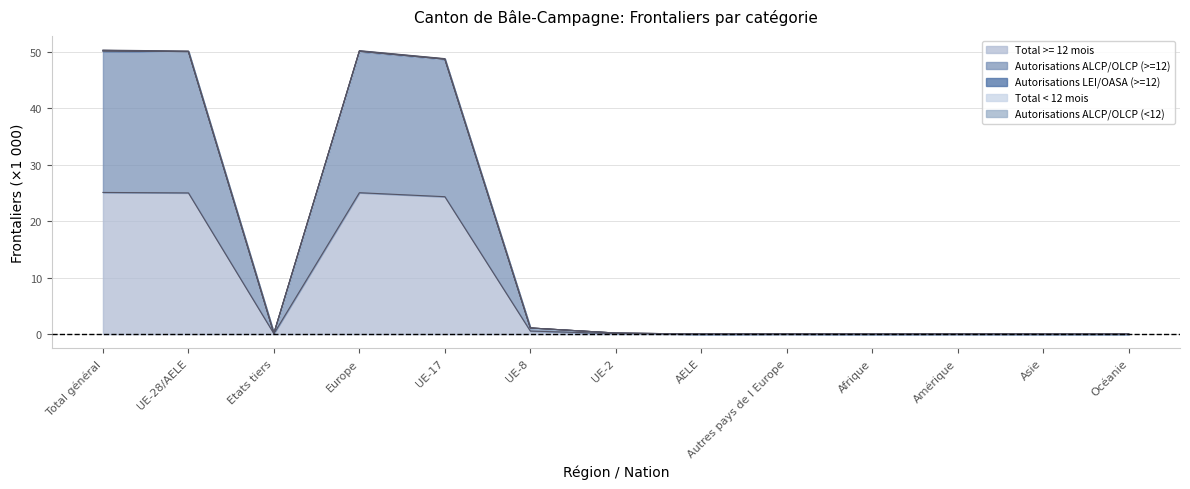

Is it true that Total >= 12 mois equals 0.6 at UE-8?

True